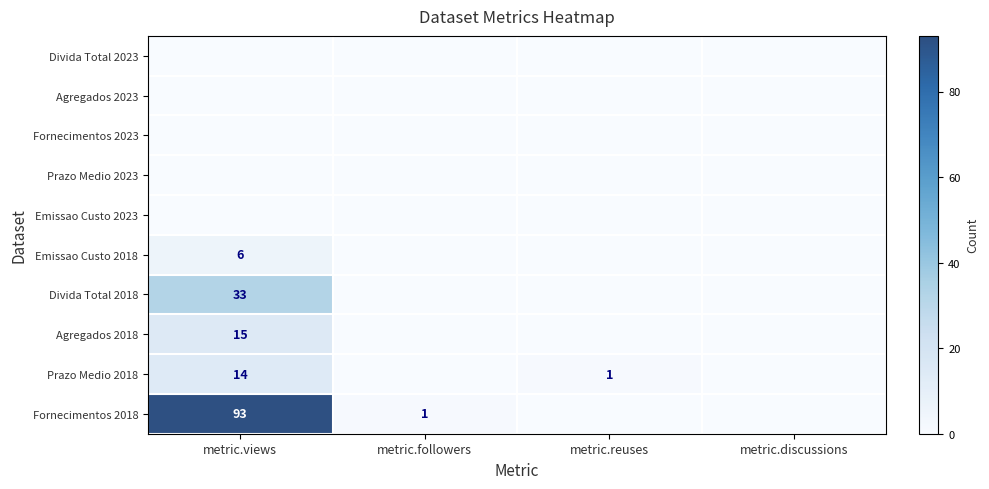

What is the maximum value shown in the chart?

93